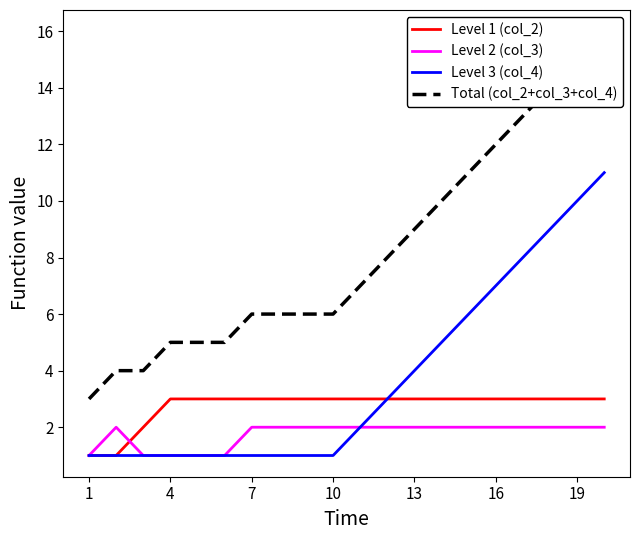

True or false: Level 2 (col_3) has a value of 2 at 13.

True